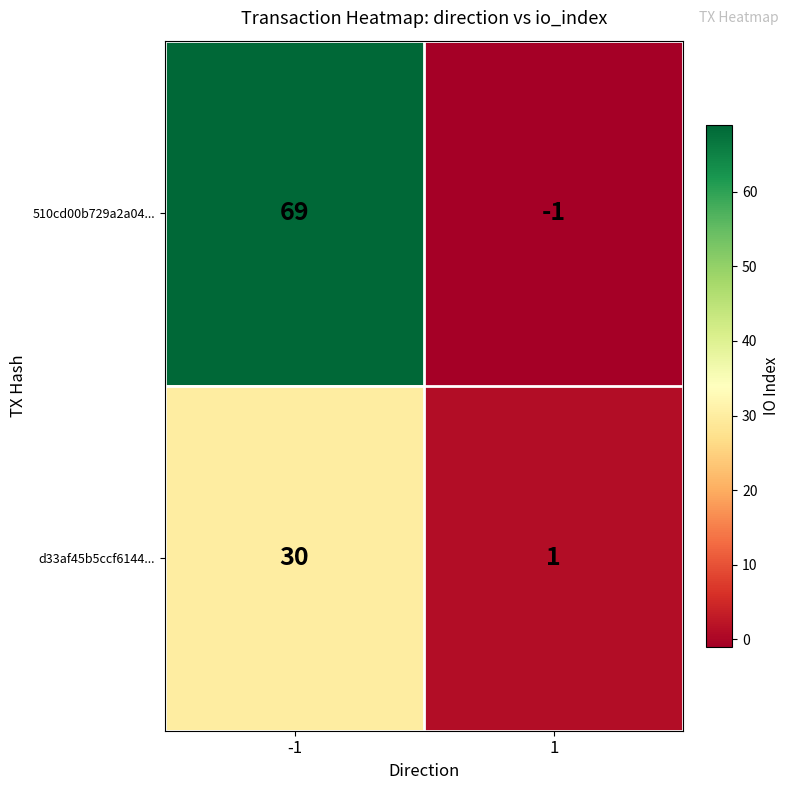

What is the greatest value displayed?

69